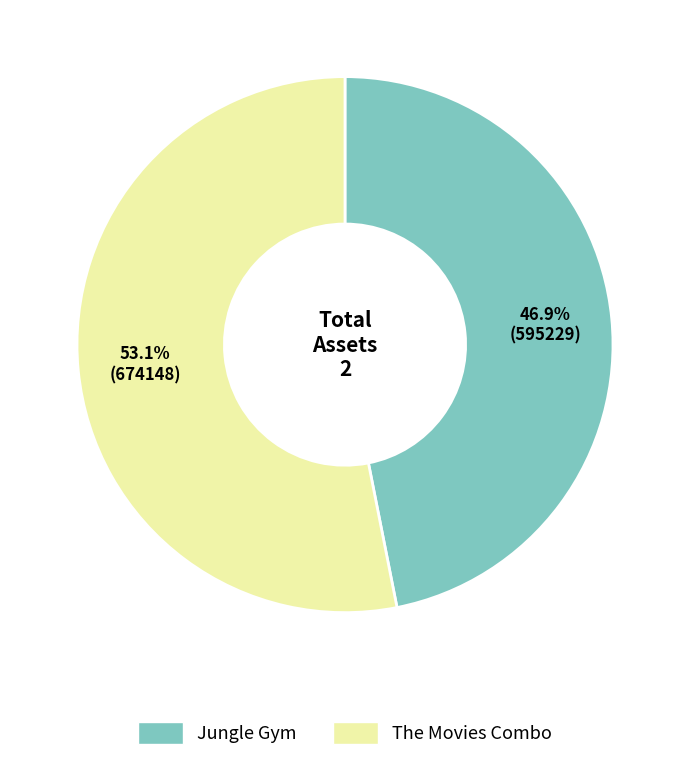

Between The Movies Combo and Jungle Gym, which is larger?

The Movies Combo